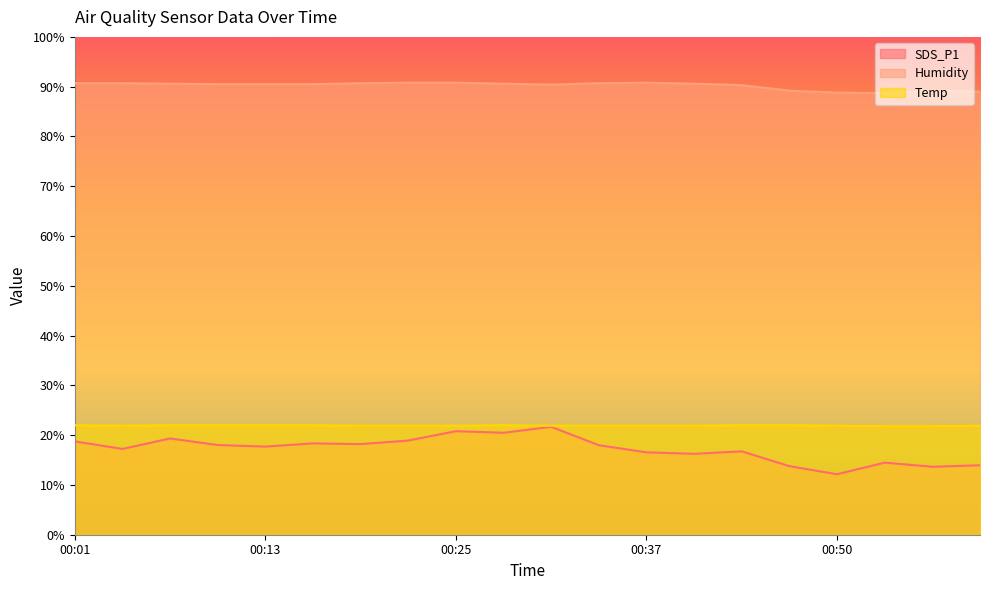

Reading left to right, extract all data points from this chart.

SDS_P1: 00:01=18.8	00:04=17.2	00:07=19.3	00:10=18.0	00:13=17.7	00:16=18.4	00:19=18.2	00:22=18.9	00:25=20.8	00:28=20.5	00:31=21.7	00:34=18.0	00:37=16.6	00:40=16.2	00:44=16.8	00:47=13.8	00:50=12.2	00:53=14.5	00:56=13.7	00:59=13.9
Humidity: 00:01=90.7	00:04=90.7	00:07=90.6	00:10=90.5	00:13=90.5	00:16=90.5	00:19=90.7	00:22=90.8	00:25=90.8	00:28=90.6	00:31=90.4	00:34=90.7	00:37=90.8	00:40=90.6	00:44=90.3	00:47=89.2	00:50=88.8	00:53=88.7	00:56=89.2	00:59=89.0
Temp: 00:01=22.0	00:04=21.9	00:07=22.0	00:10=22.0	00:13=22.0	00:16=22.0	00:19=21.9	00:22=21.9	00:25=21.9	00:28=22.0	00:31=21.9	00:34=21.9	00:37=21.9	00:40=21.9	00:44=22.0	00:47=22.0	00:50=21.9	00:53=21.8	00:56=21.8	00:59=21.9